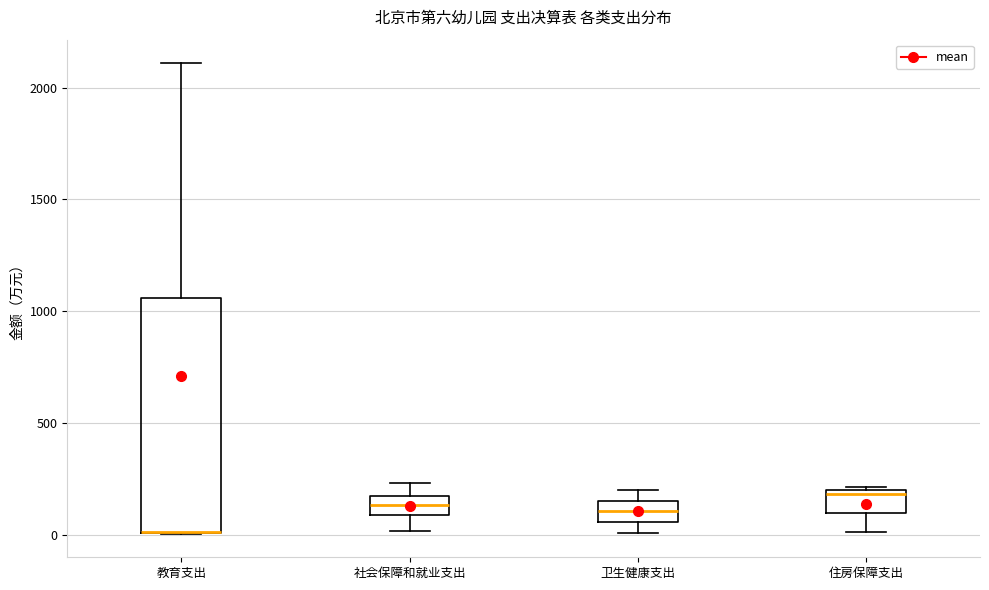

Where does the lower whisker of the box for 住房保障支出 end on the y-axis? The values are not printed on the chart, so give them approximately, as read against the axis.

0